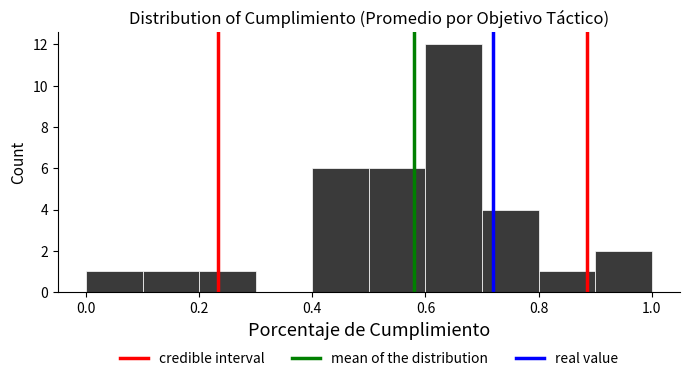

Over which range of the x-axis is the bar tallest?

0.6 to 0.7